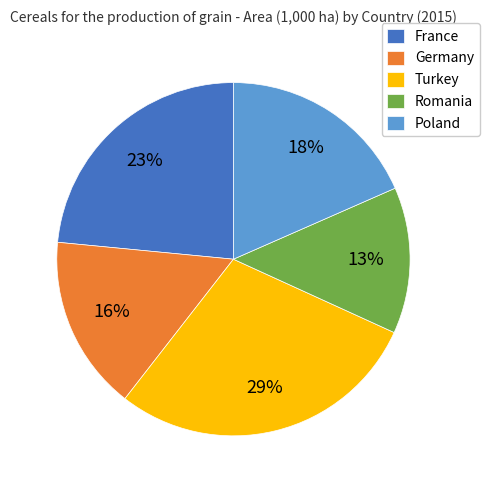

Is there any slice that represents more than half of the pie?

No